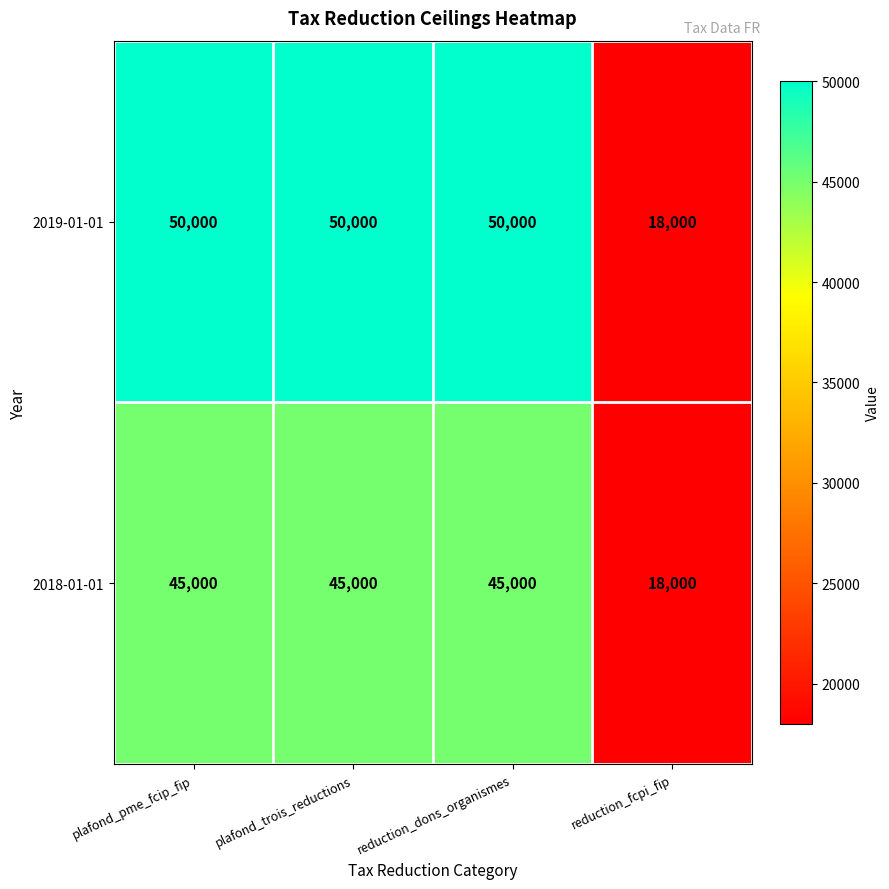

What is the difference between the second highest and minimum values in the 2018-01-01 series?

27000